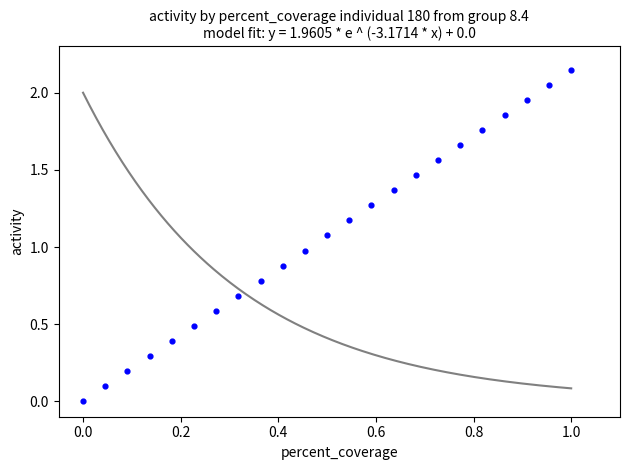

Count the number of points in this scatter plot.

23